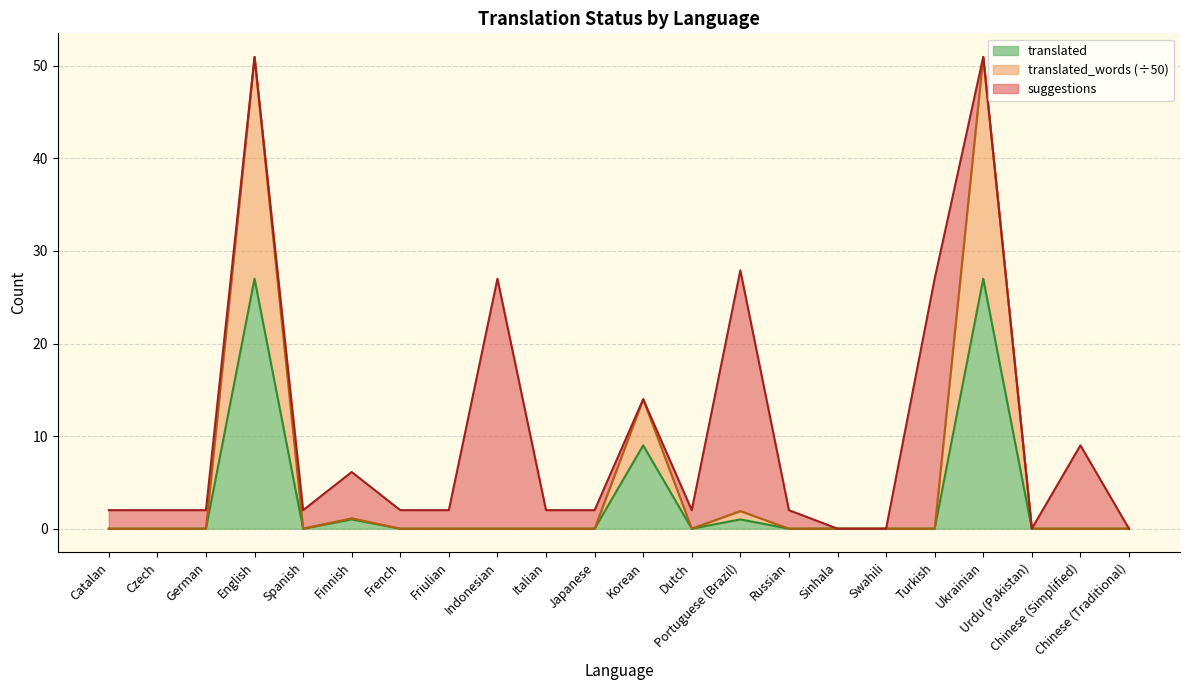

What is the total value across all series at German?

2.0